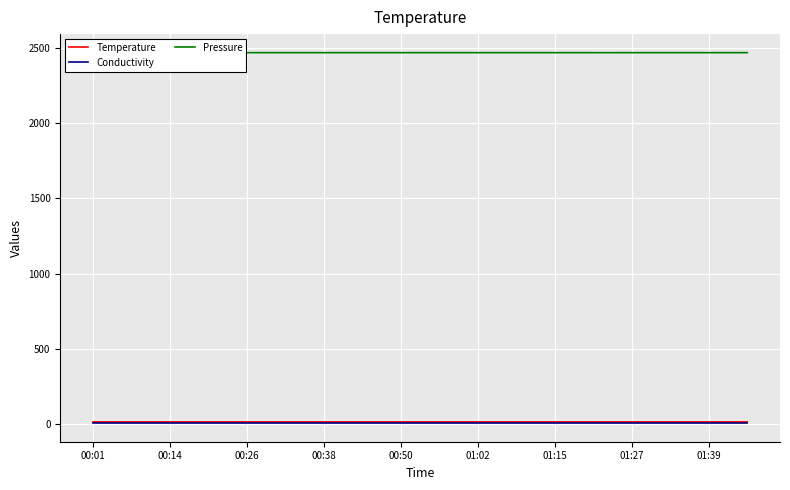

What are all the series names shown in the legend?

Temperature, Conductivity, Pressure